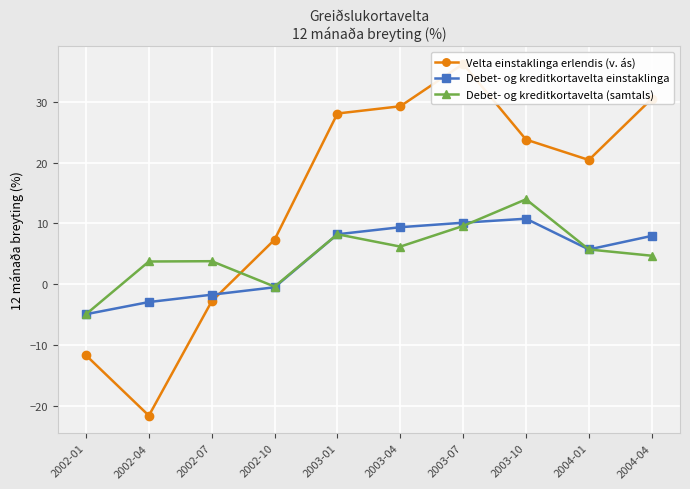

What is the label of the 9th point from the right?

2002-04